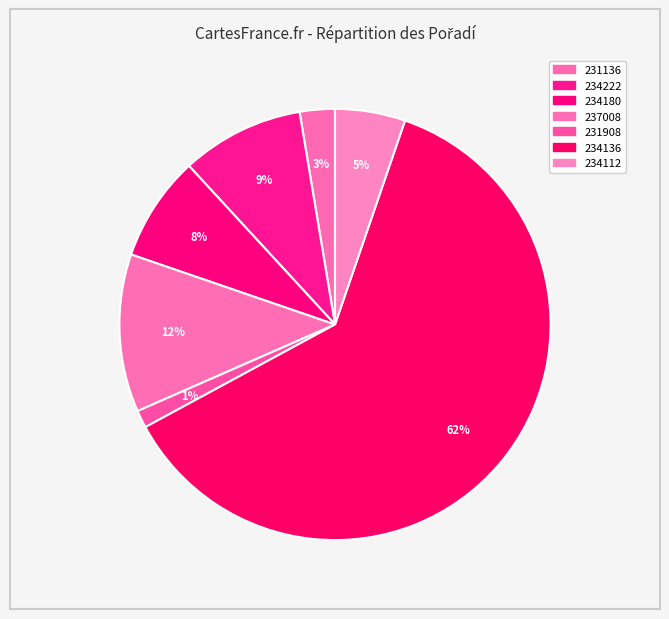

What percentage is NOT represented by 237008?

88.2%